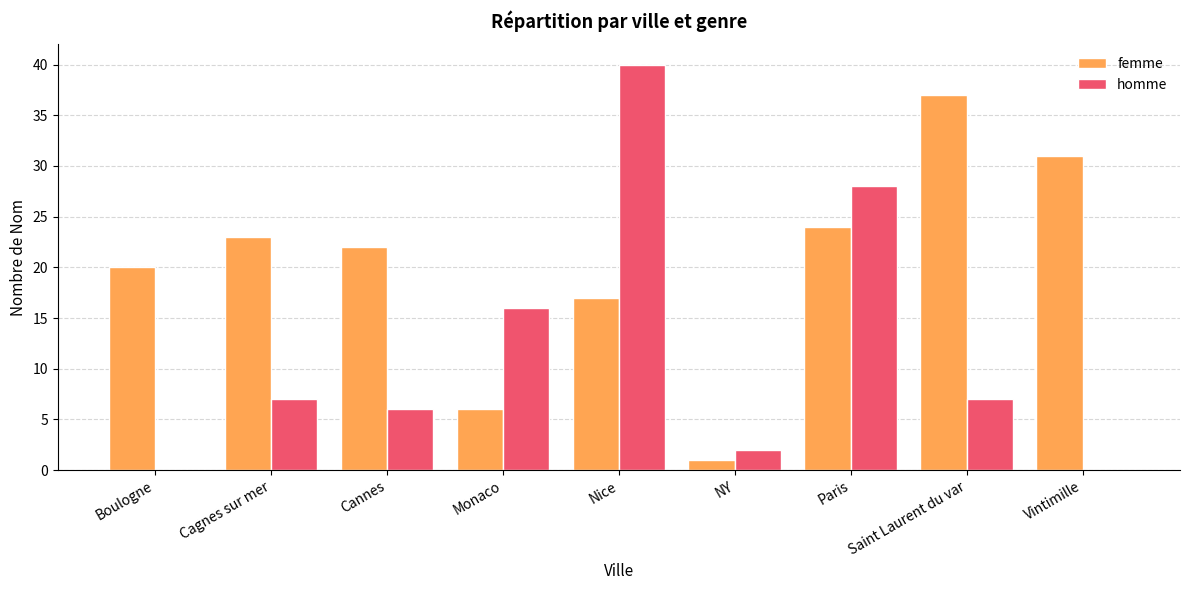

Count the number of data series in this chart.

2